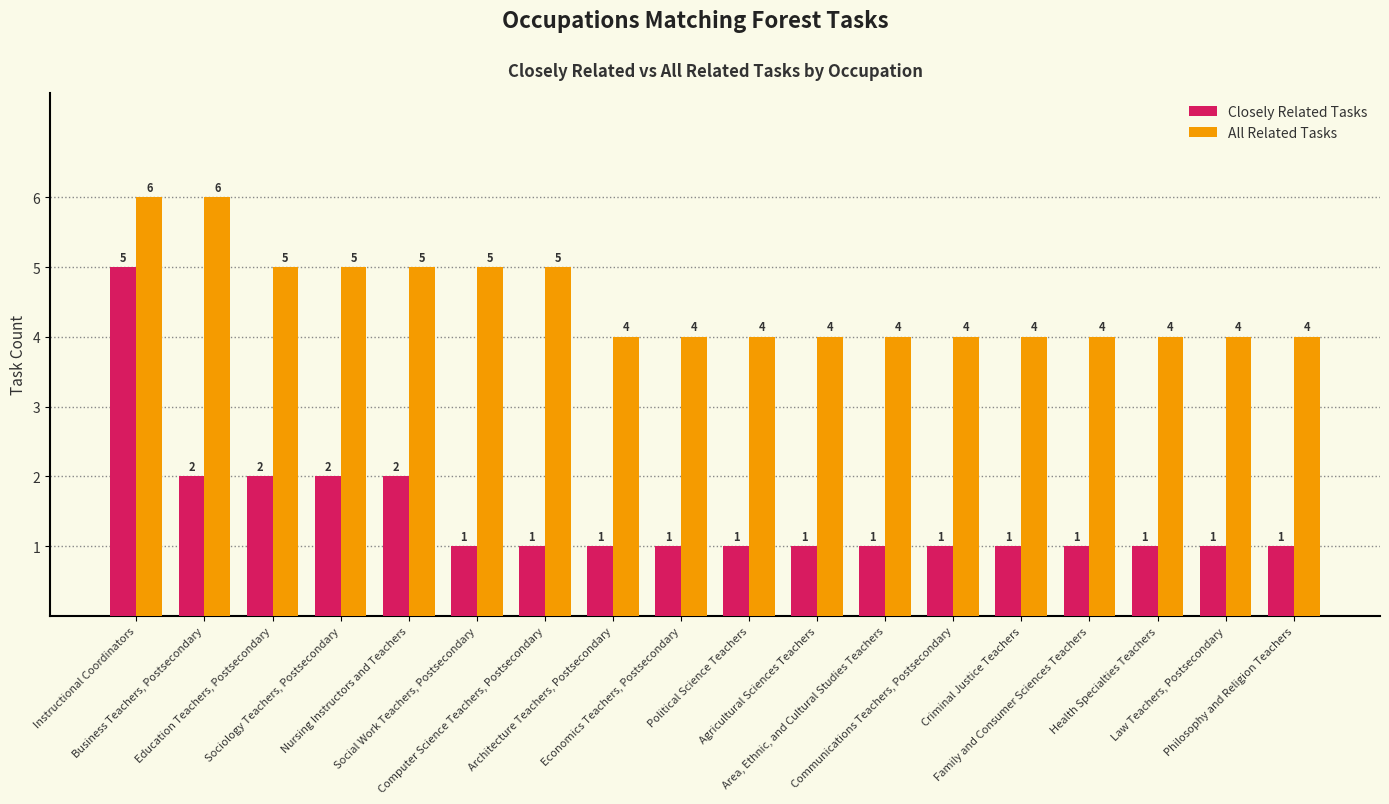

Which series has the widest spread of values?

Closely Related Tasks